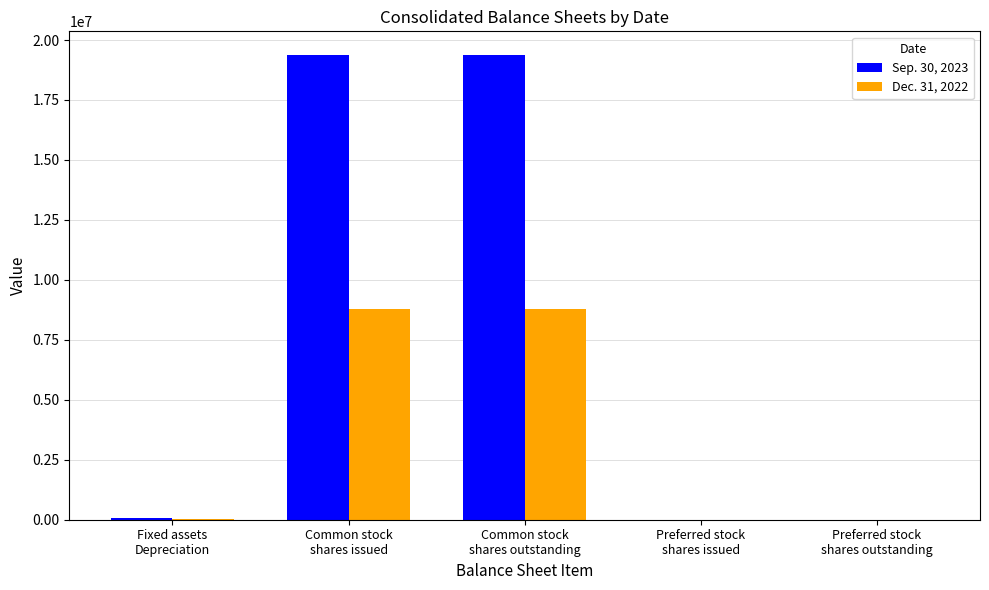

Which series has the largest total across all categories?

Sep. 30, 2023